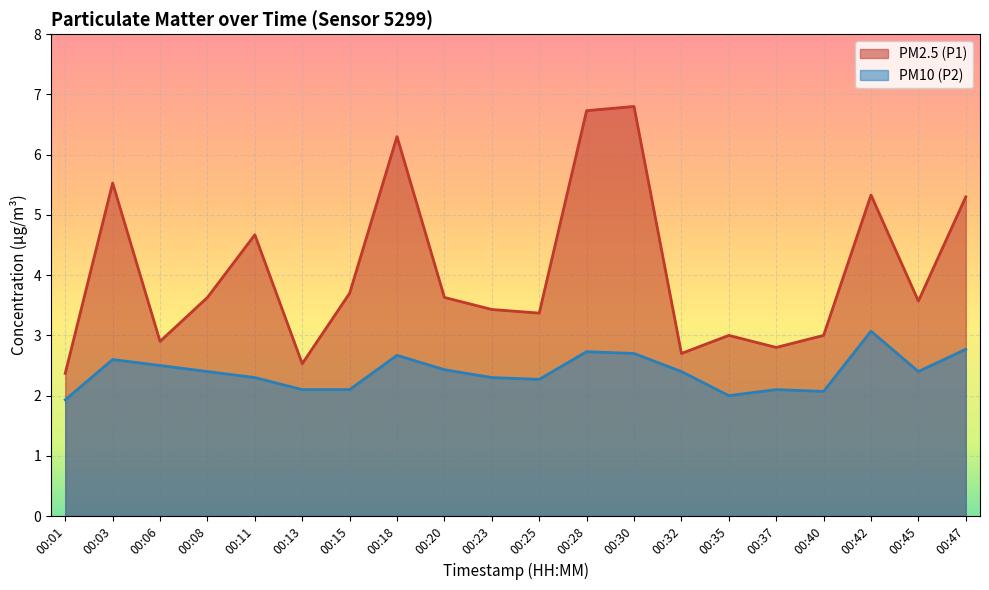

What value does the PM10 (P2) series have at 00:08?

2.4